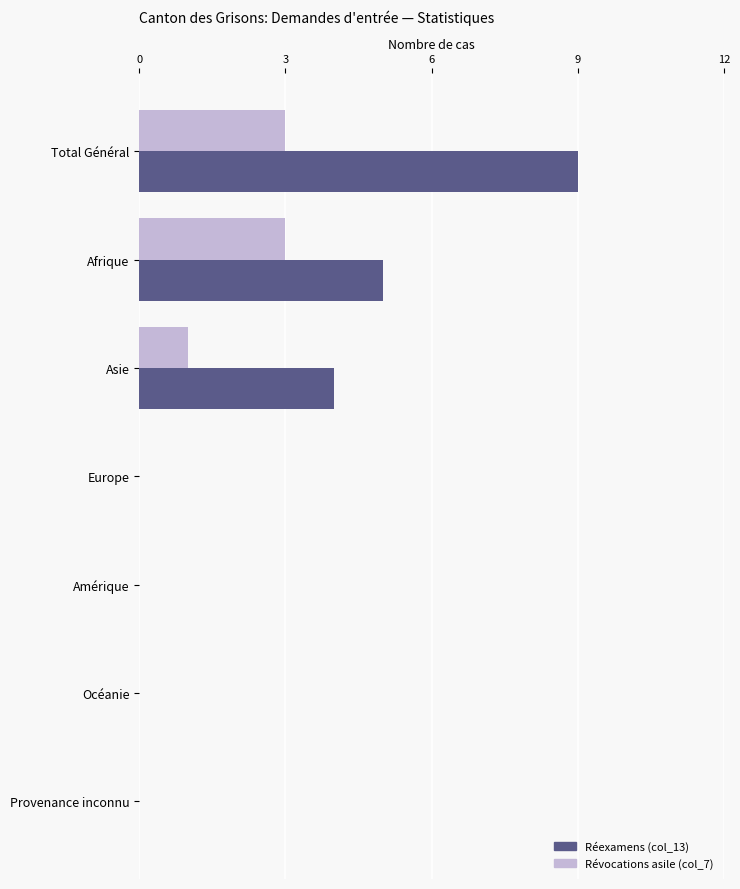

Which series has the largest total across all categories?

Réexamens (col_13)